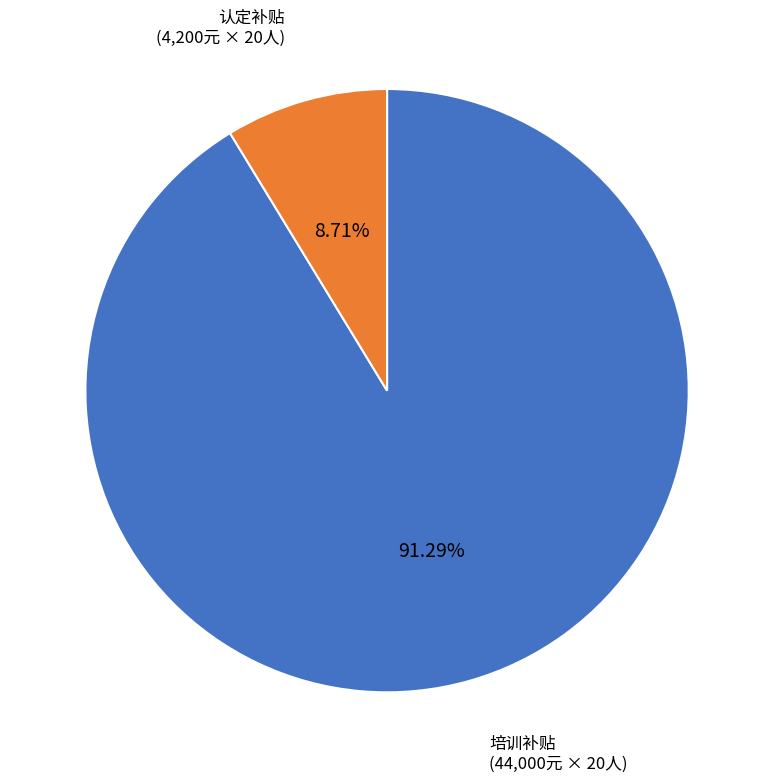

Is there a majority slice in this chart?

Yes